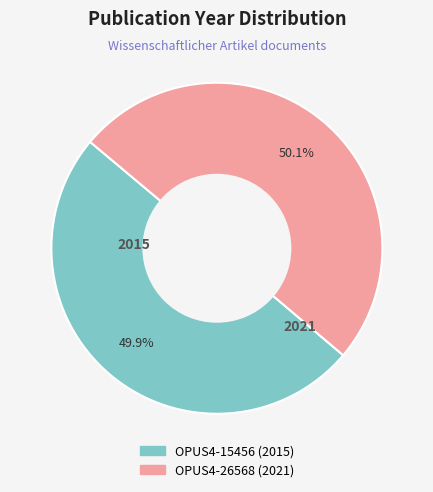

What is the ratio of the value at OPUS4-15456 (2015) to the value at OPUS4-26568 (2021)?

1.0